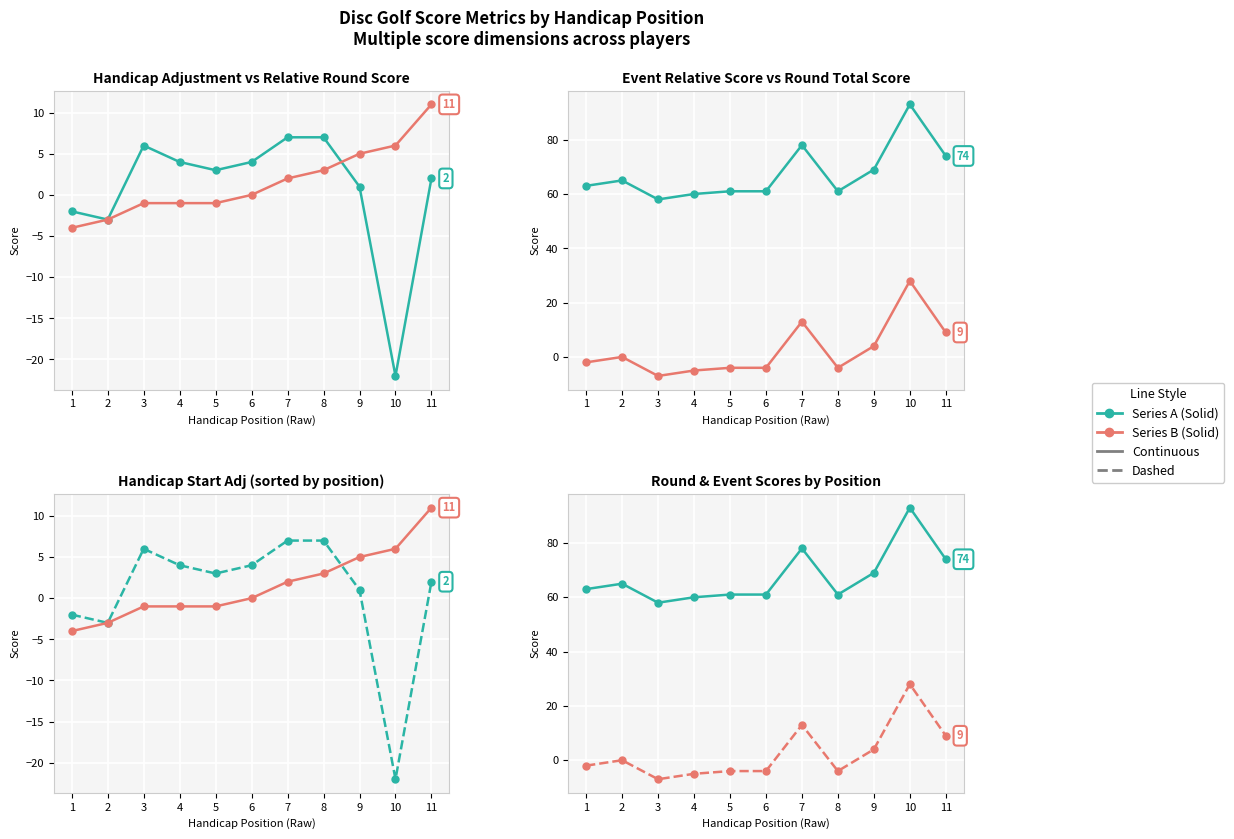

What is the difference between the Event Rel Score values at 7 and 2?

13